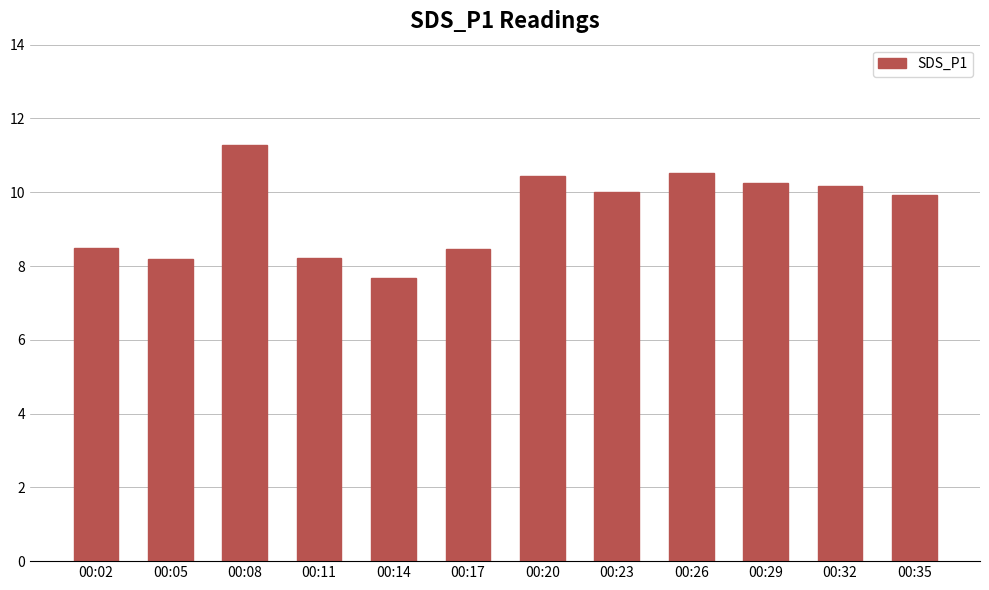

What is the sum of all values?

113.6